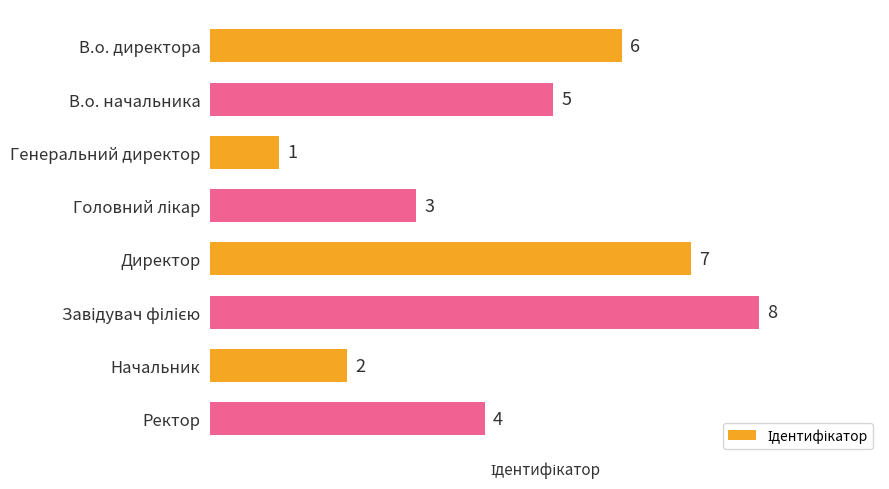

How many values are between 3 and 7?

5